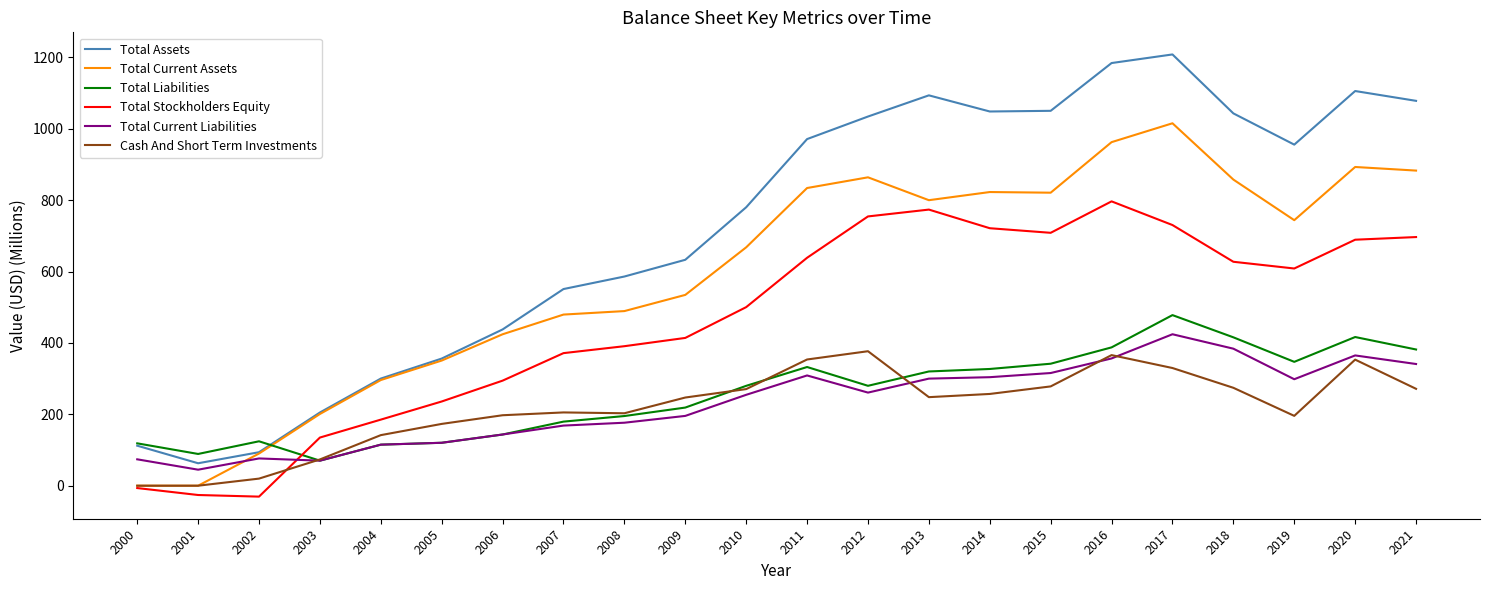

What is the approximate value of Total Assets at 2015?

1050.6